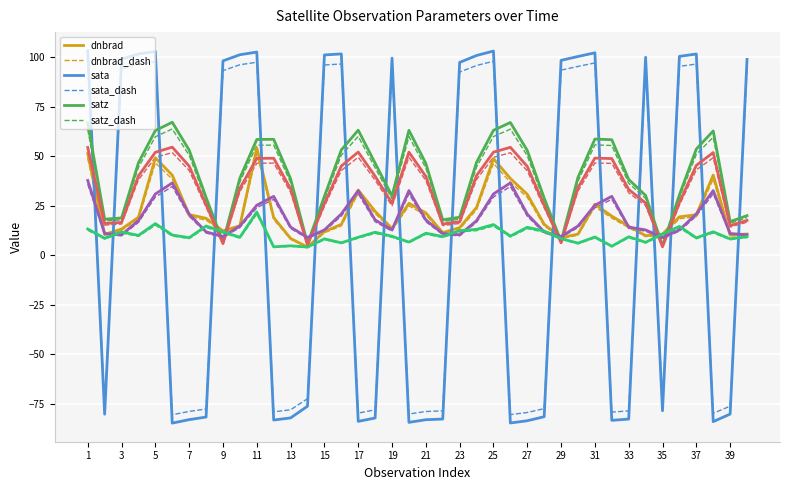

What is the maximum value shown in the chart?

103.3